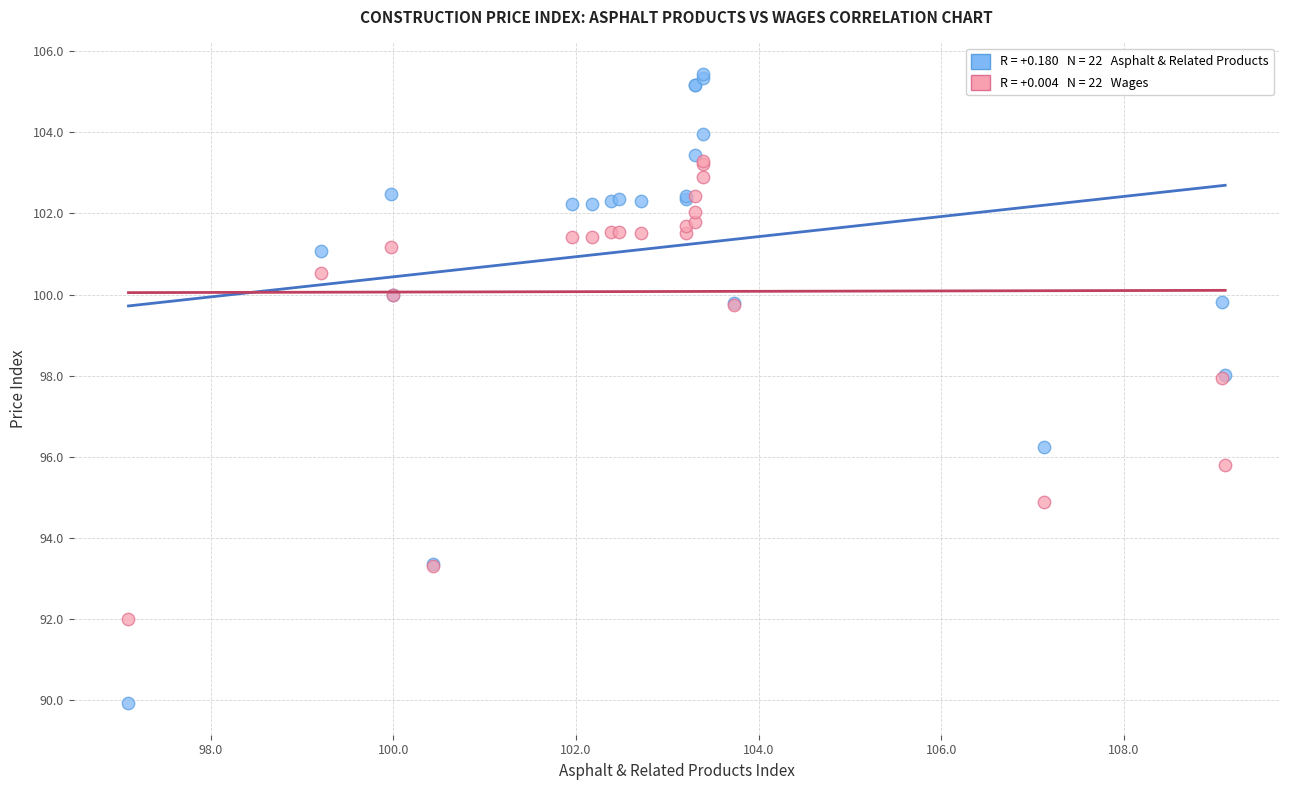

Across all series, what Y value is closest to 97?

96.2